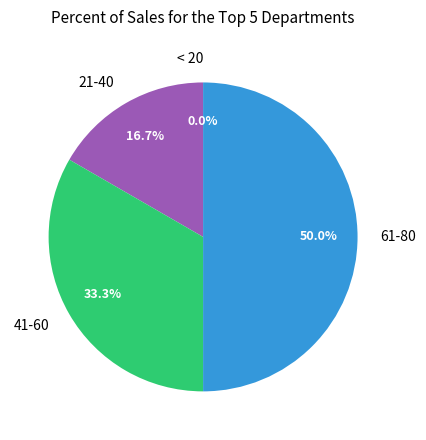

The 41-60 slice represents 38% of the pie. True or false?

False